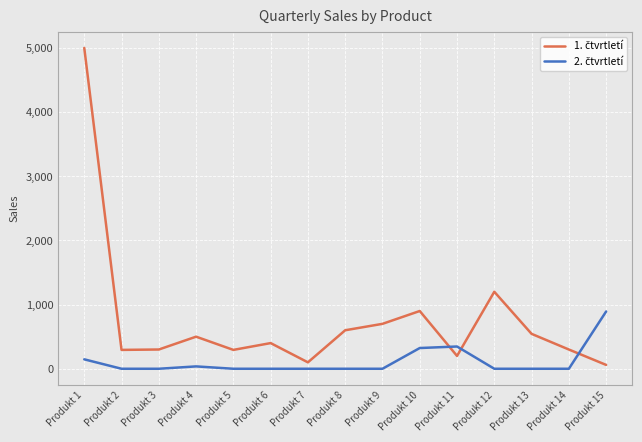

What is the total value across all series at Produkt 5?

294.0